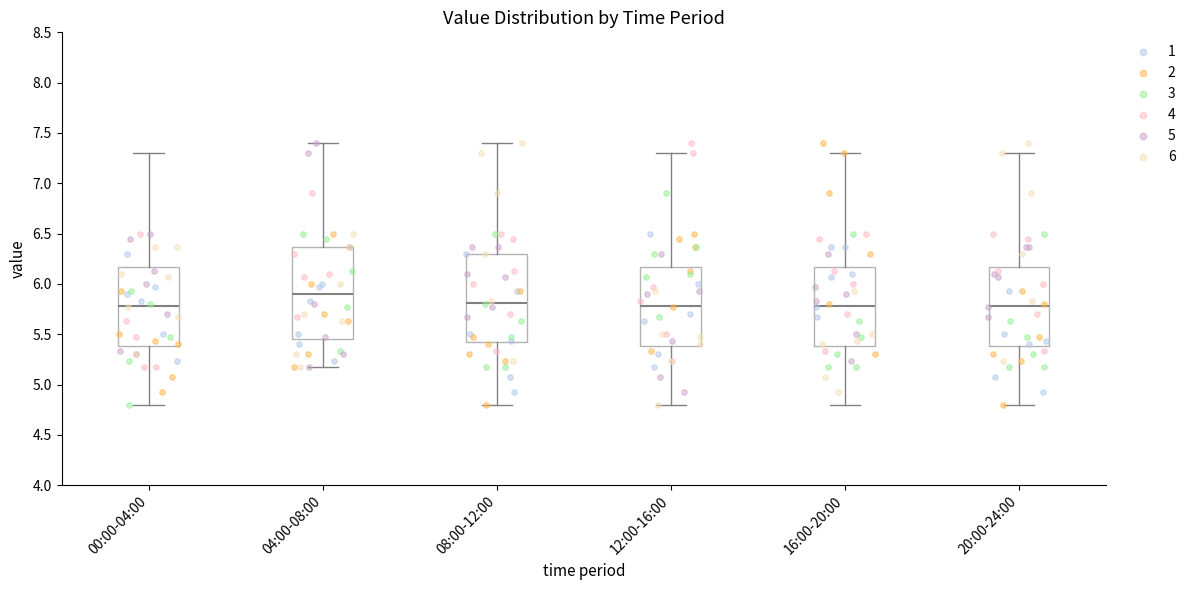

Where does the median line of the box for 12:00-16:00 sit on the y-axis? The values are not printed on the chart, so give them approximately, as read against the axis.

5.80